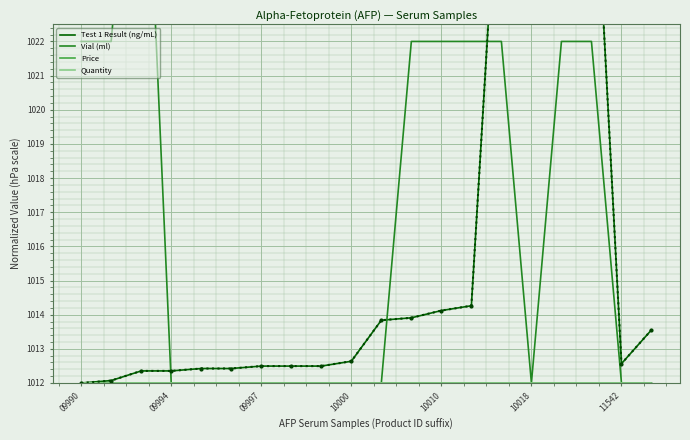

At how many categories does at least one series exceed 1024?

5